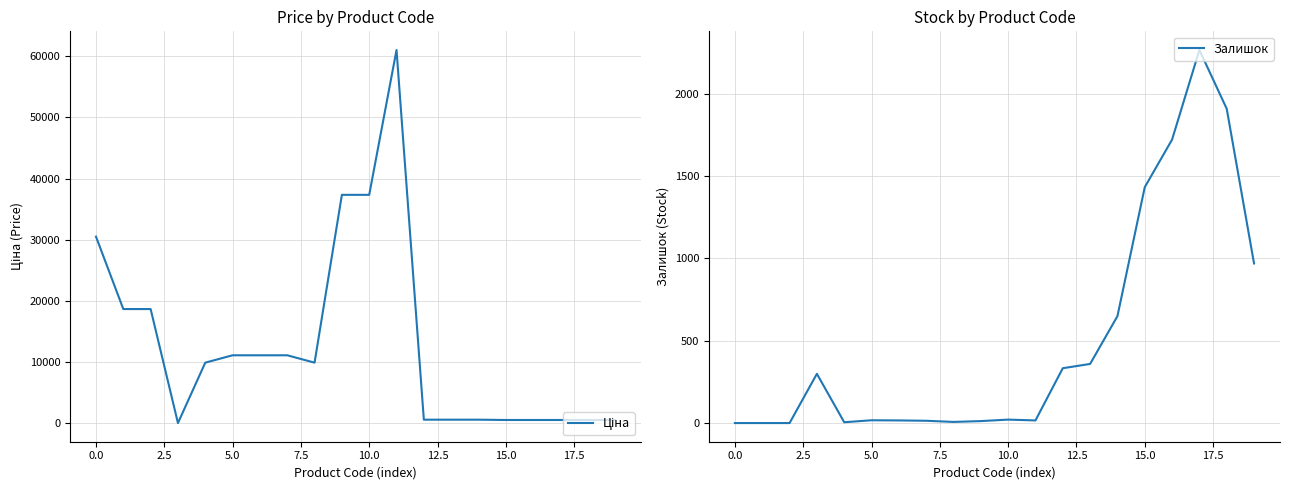

What are all the series names shown in the legend?

Ціна, Залишок